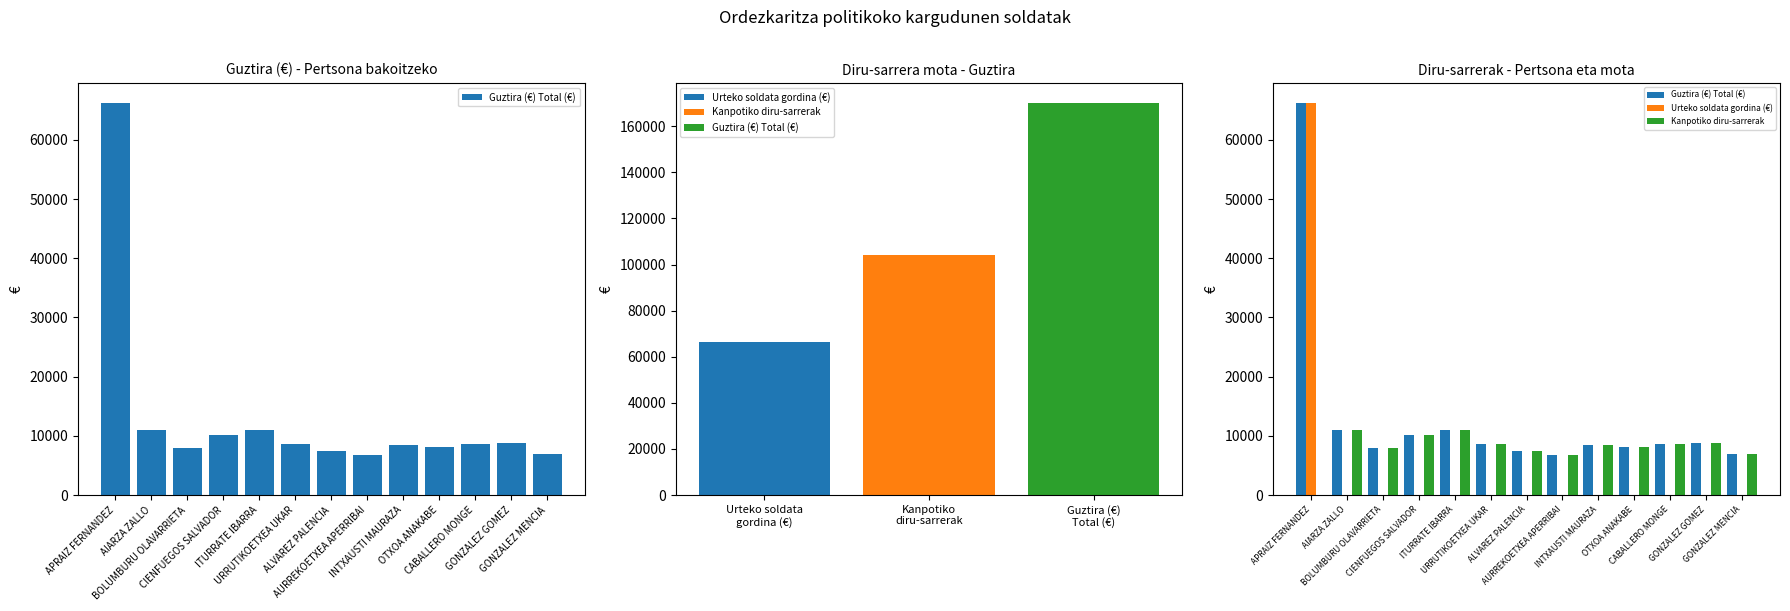

At how many categories does at least one series exceed 58645?

1